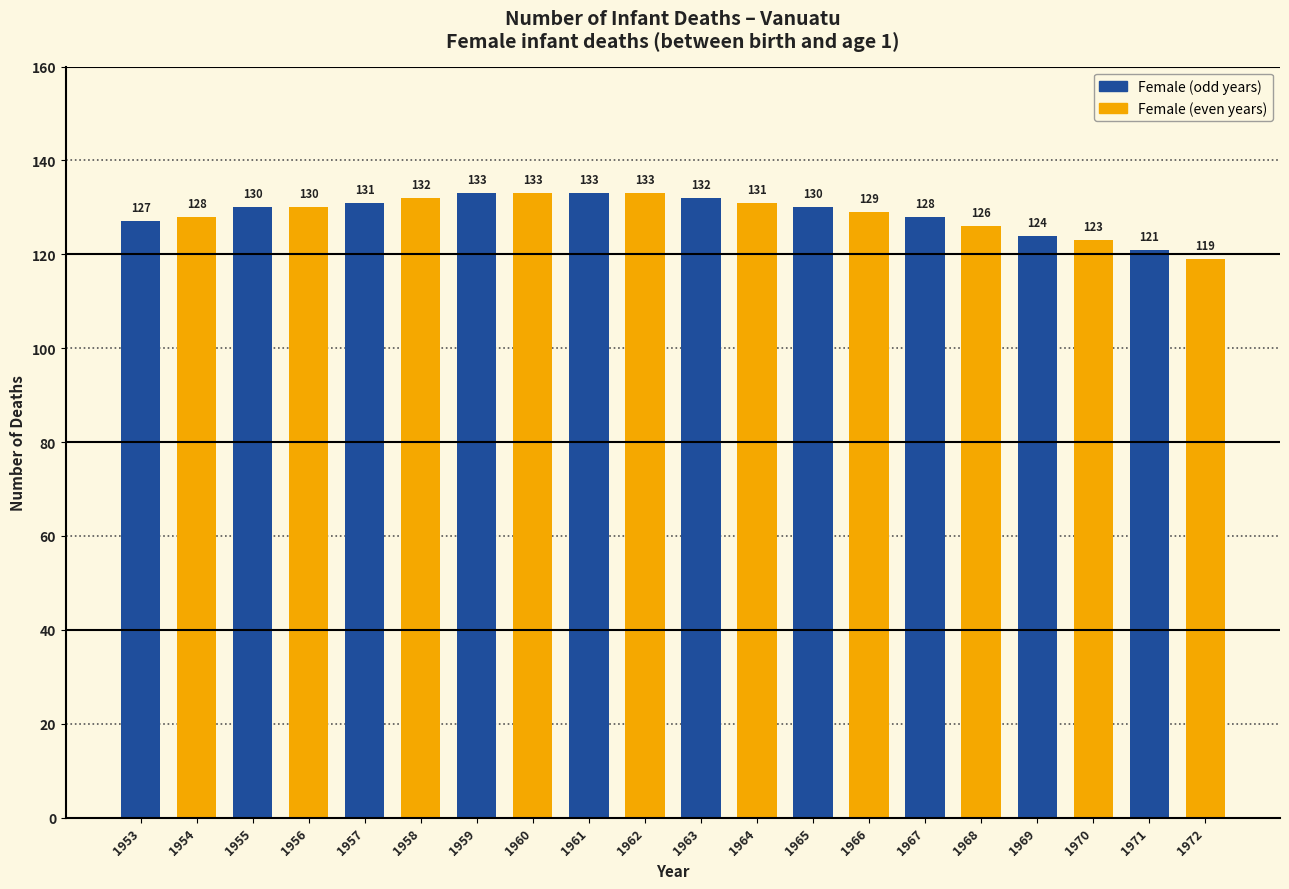

How many values are below 130?

9